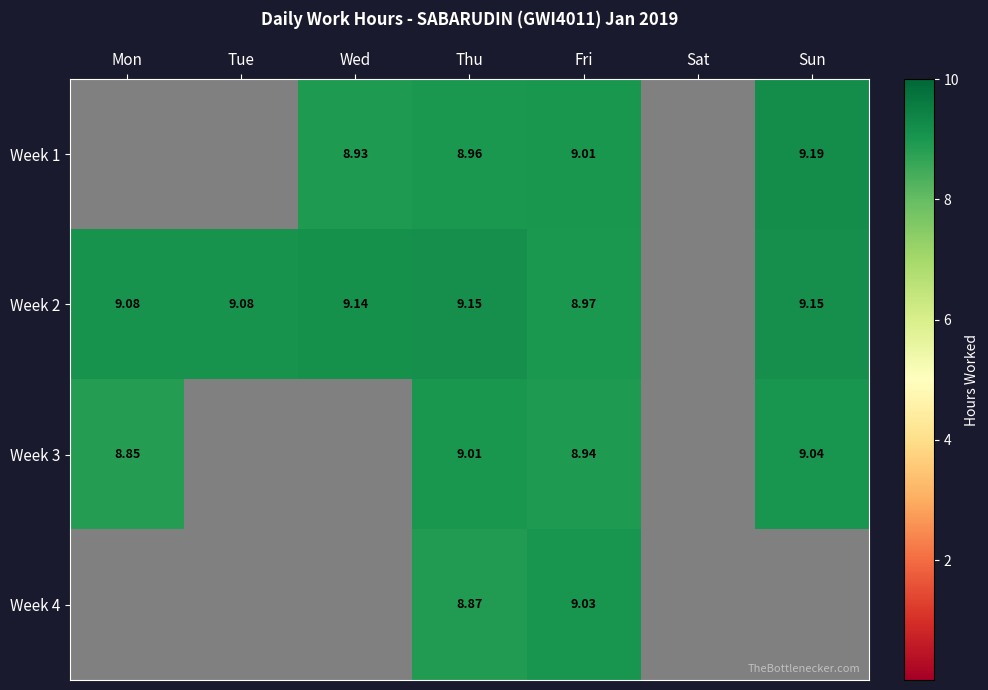

Is the value of Week 4 at Thu greater than the value of Week 2 at Sun?

No